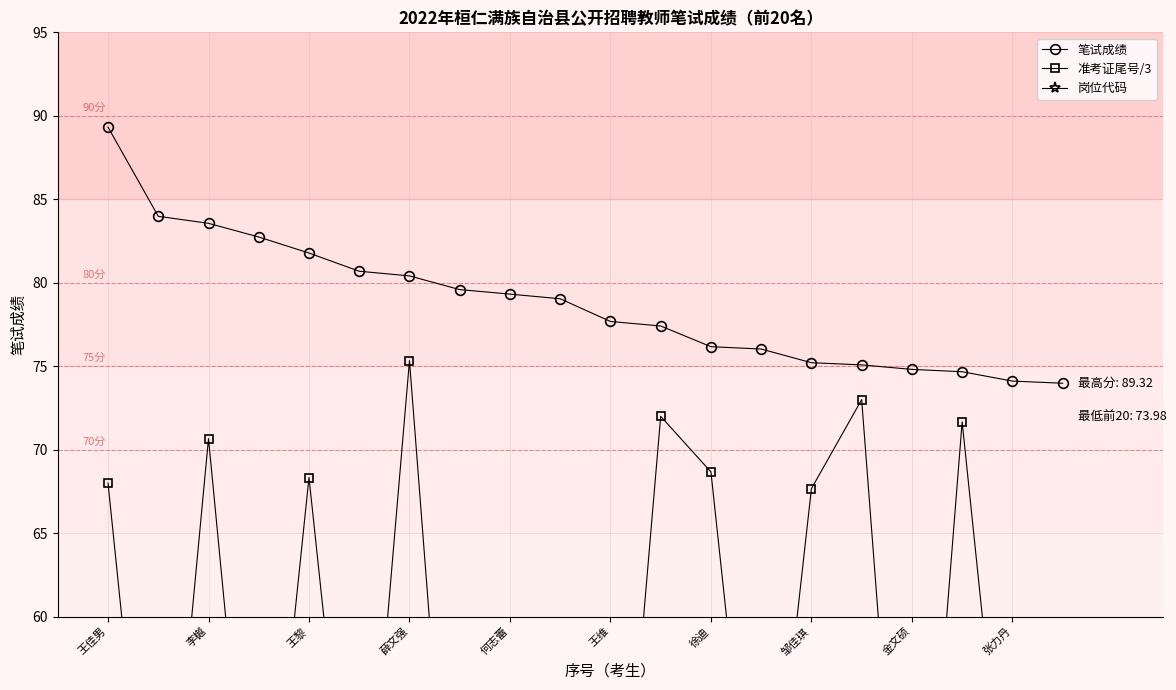

What is the difference between the maximum and minimum values in the 岗位代码 series?

19.0